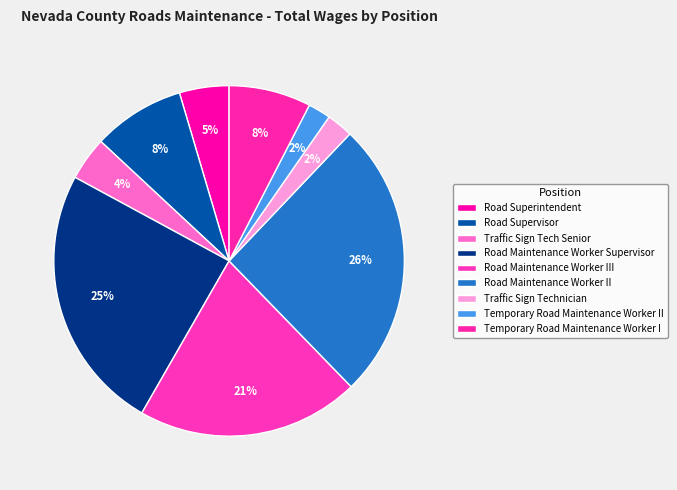

True or false: Road Maintenance Worker II accounts for 41% of the total.

False